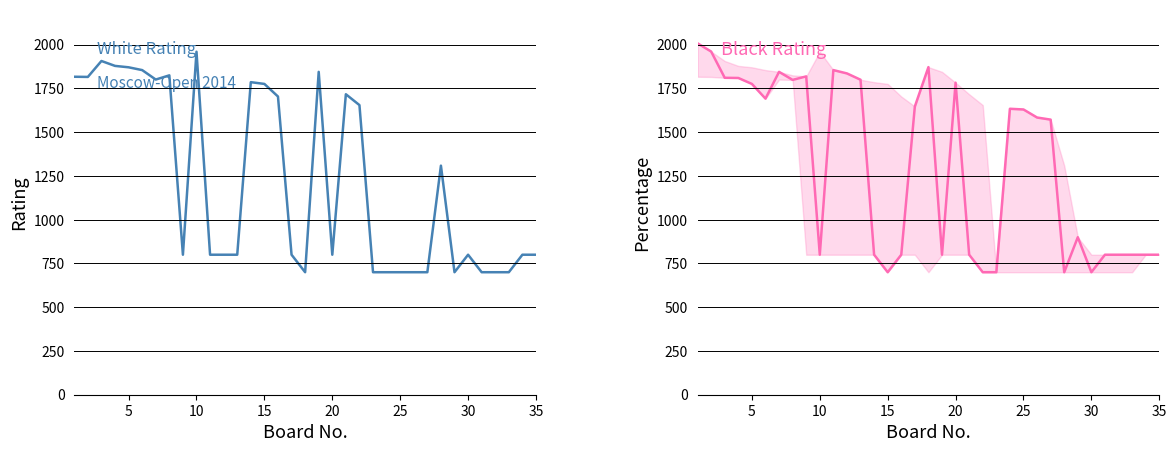

Reading left to right, extract all data points from this chart.

White Rating: 1817	1816	1907	1879	1871	1855	1801	1825	800	1960	800	800	800	1786	1776	1704	800	700	1845	800	1717	1655	700	700	700	700	700	1309	700	800	700	700	700	800	800
Black Rating: 2008	1961	1811	1810	1776	1692	1845	1799	1819	800	1855	1836	1800	800	700	800	1647	1872	800	1783	800	700	700	1634	1630	1584	1572	700	900	700	800	800	800	800	800